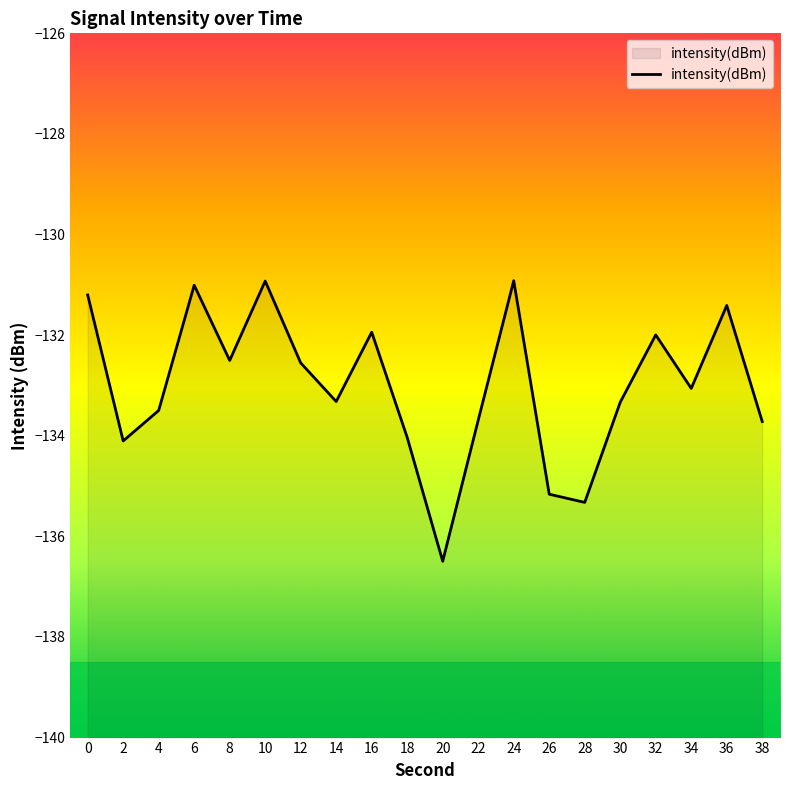

Which has a higher value, 32 or 24?

24